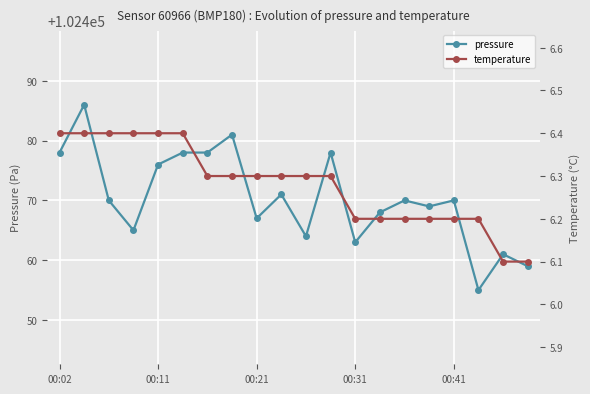

Which series has the largest total across all categories?

pressure